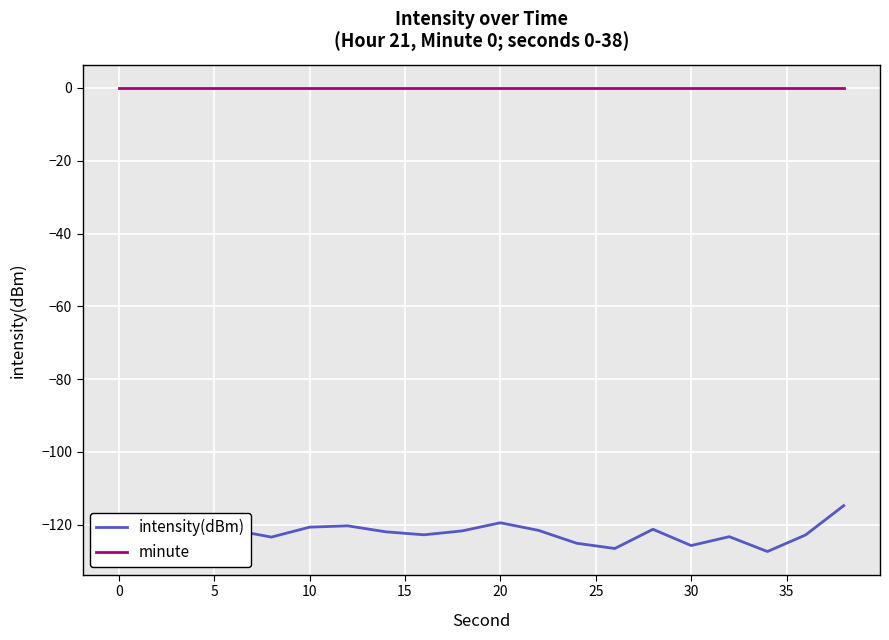

Which series has the largest total across all categories?

minute